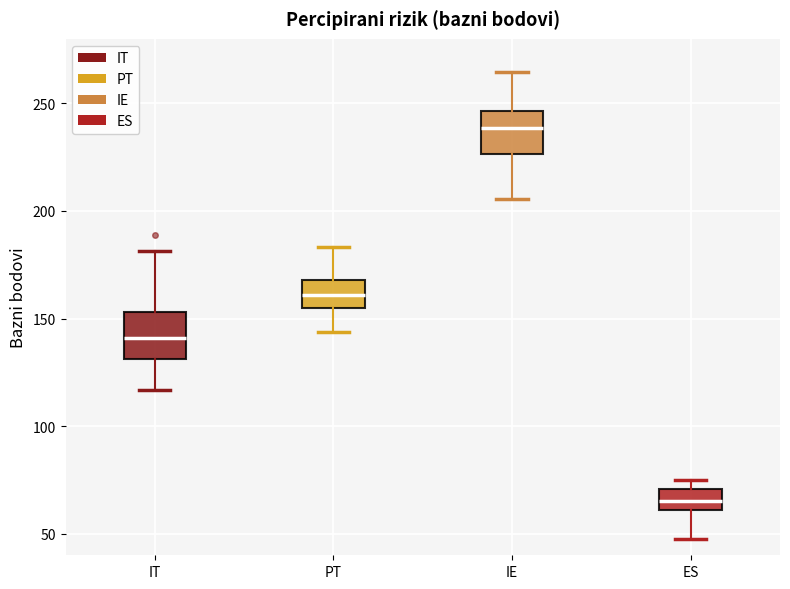

Reading left to right, read every box against the y-axis: the position of its median line, the range the box covers, and the ends of its whiskers. The values are not printed on the chart, so give them approximately, as read against the axis.

IT: median 140, box 130 to 155, whiskers 115 to 180
PT: median 160, box 155 to 170, whiskers 145 to 185
IE: median 240, box 225 to 245, whiskers 205 to 265
ES: median 65, box 60 to 70, whiskers 45 to 75